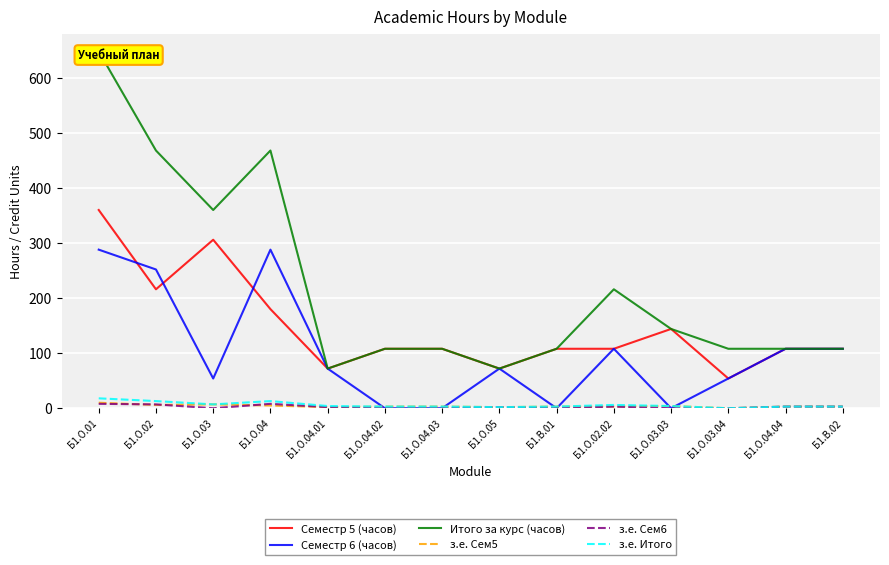

Is it true that з.е. Итого equals 13 at Б1.О.04?

True